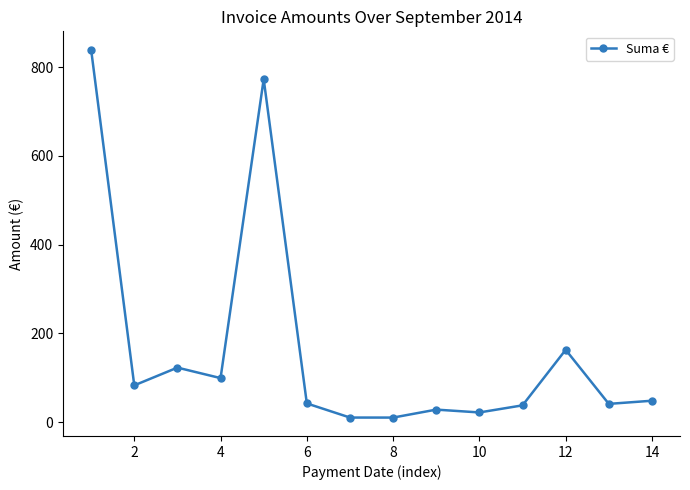

What is the difference between the maximum and minimum values?

828.6